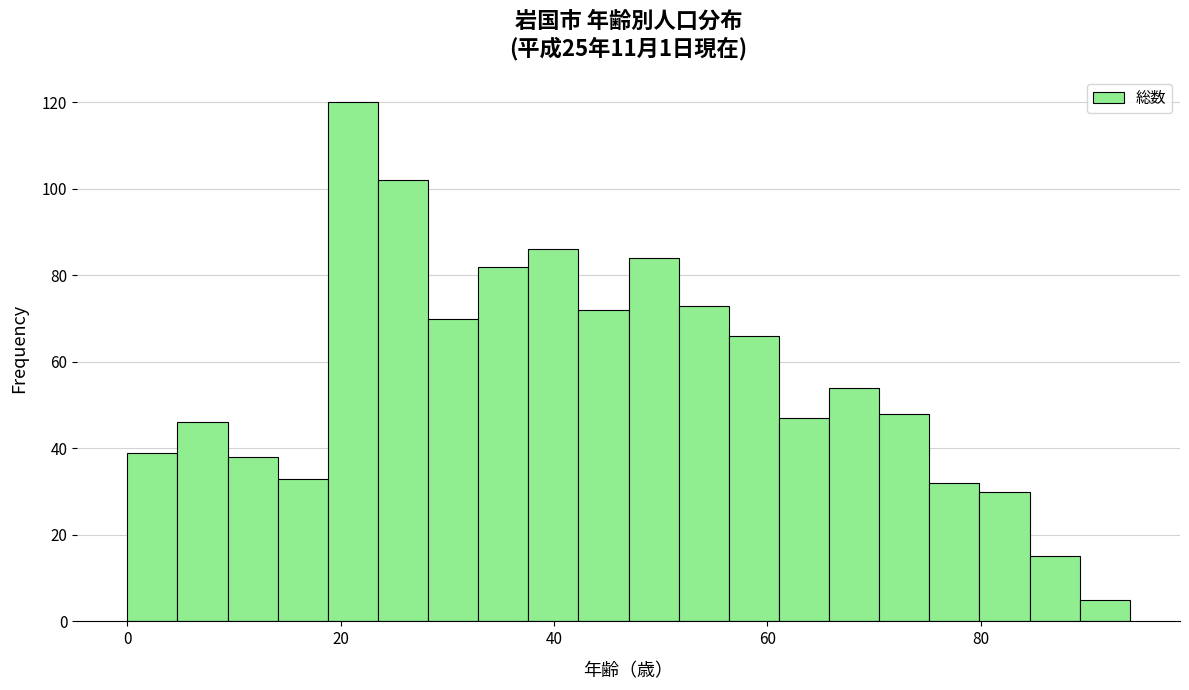

Around what value on the x-axis is the tallest bar? Give the approximate position of its centre, as read against the axis.

22